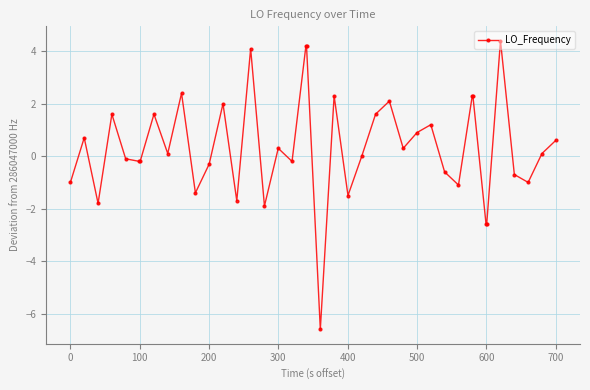

What is the average value?

0.3